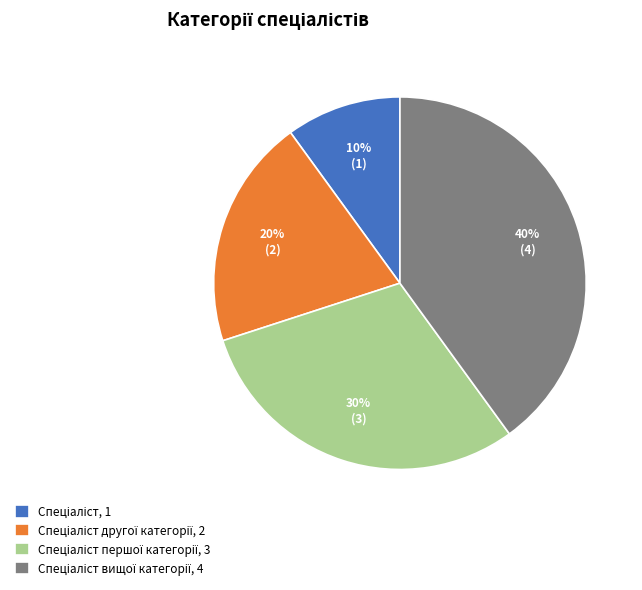

Is there any slice that represents more than half of the pie?

No